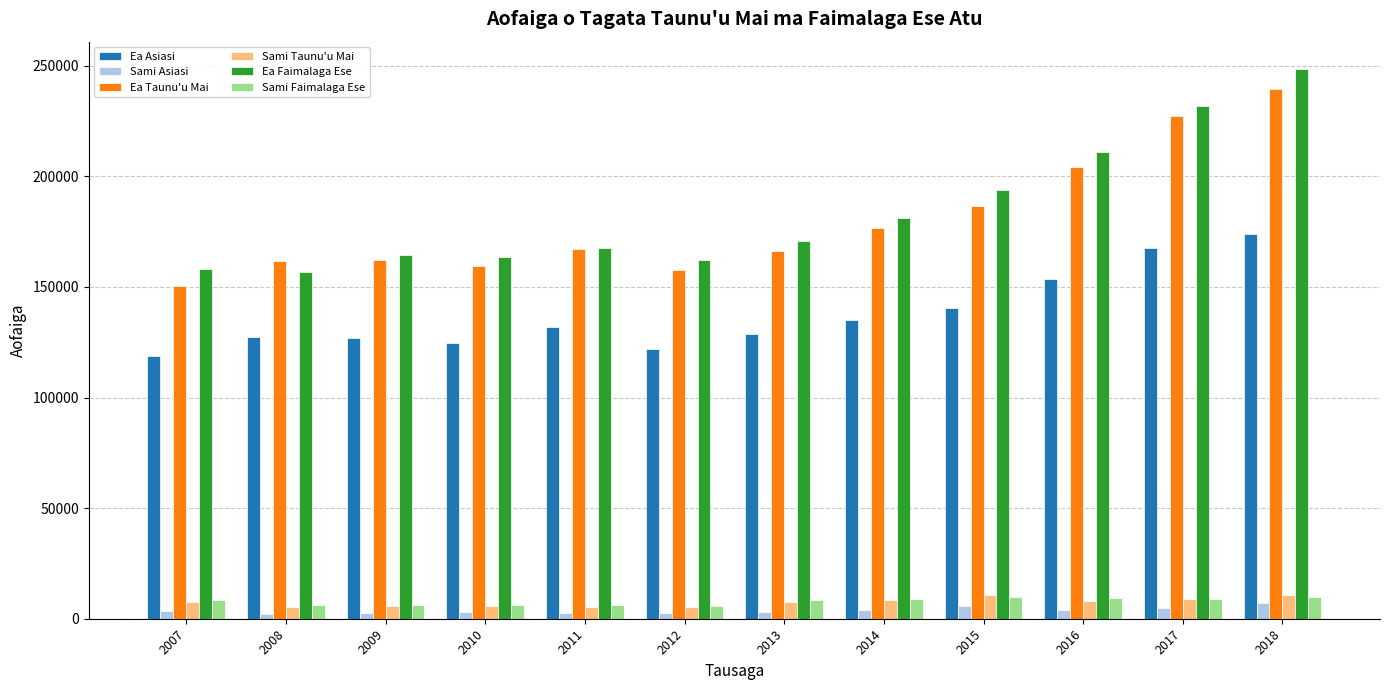

Which series changed the most between 2012 and 2017?

Ea Taunu'u Mai